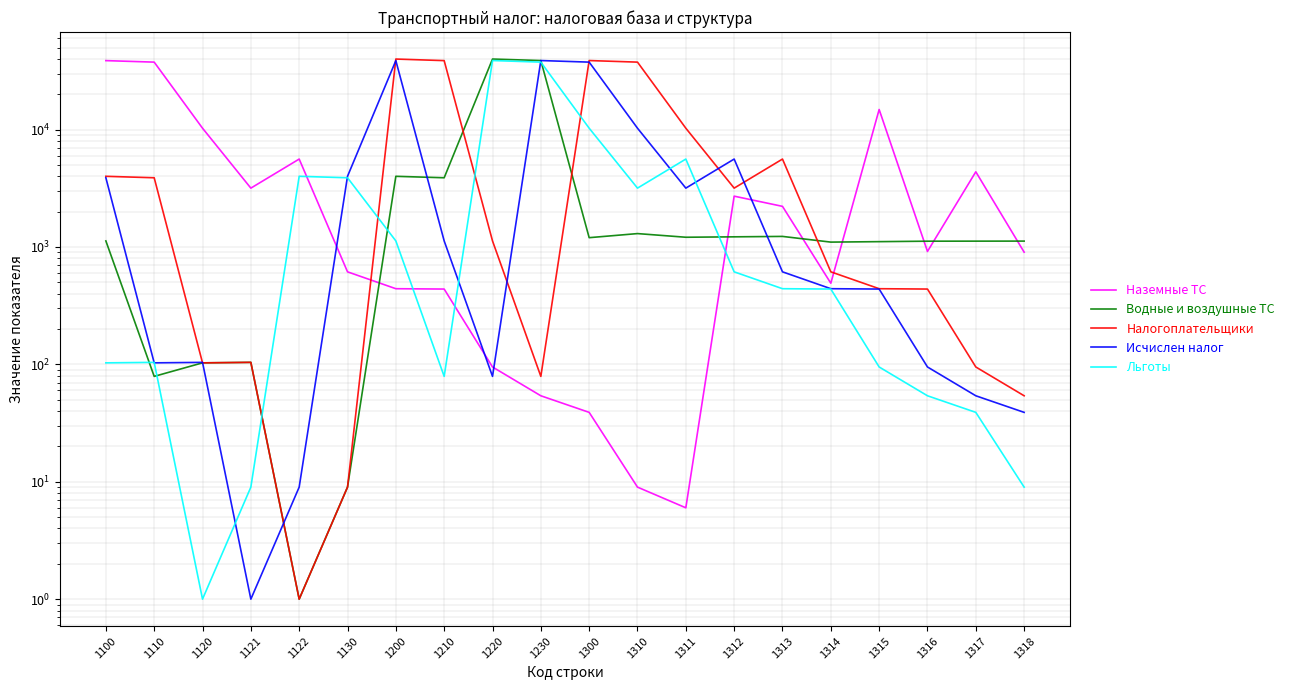

How many series are shown in this chart?

5